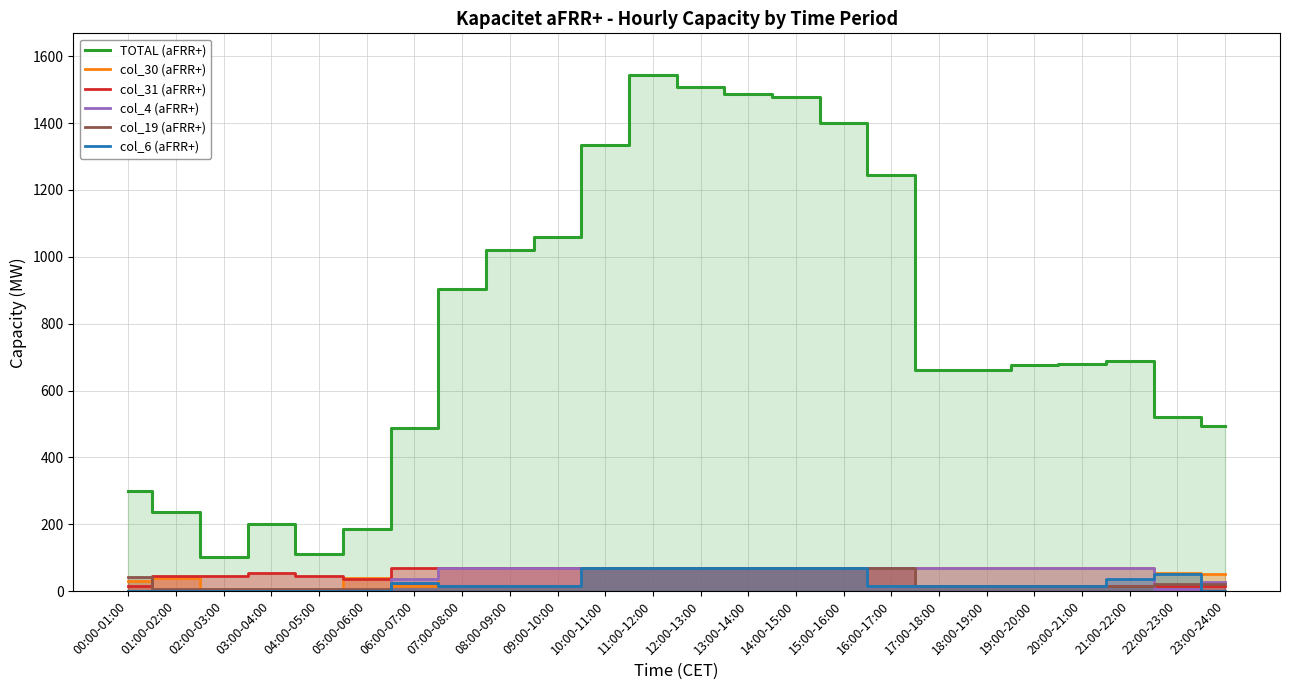

What is the sum of all col_19 (aFRR+) values?

749